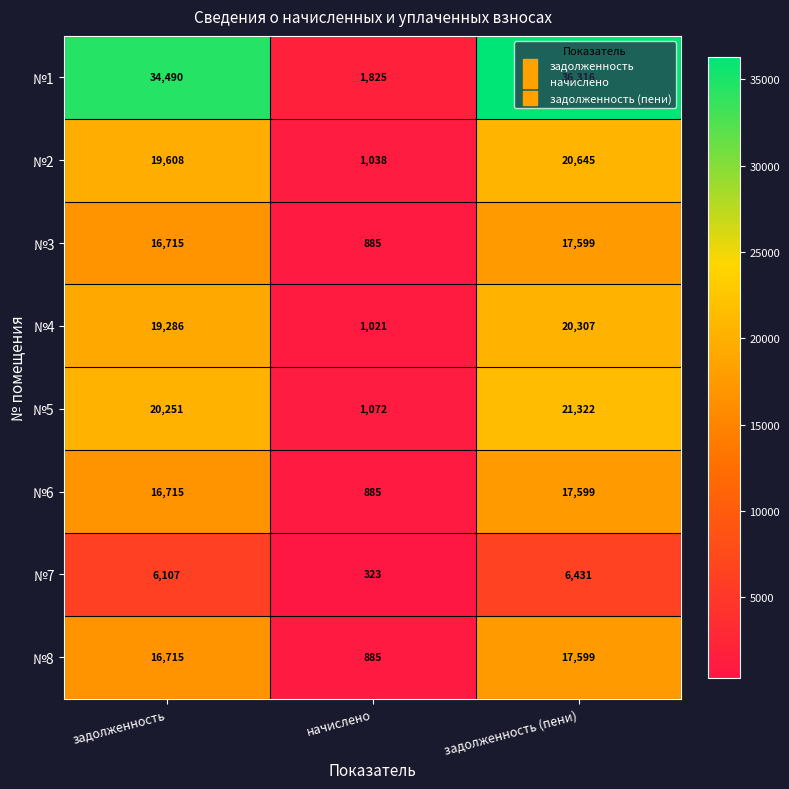

What is the sum of the №1 values at начислено and задолженность (пени)?

38141